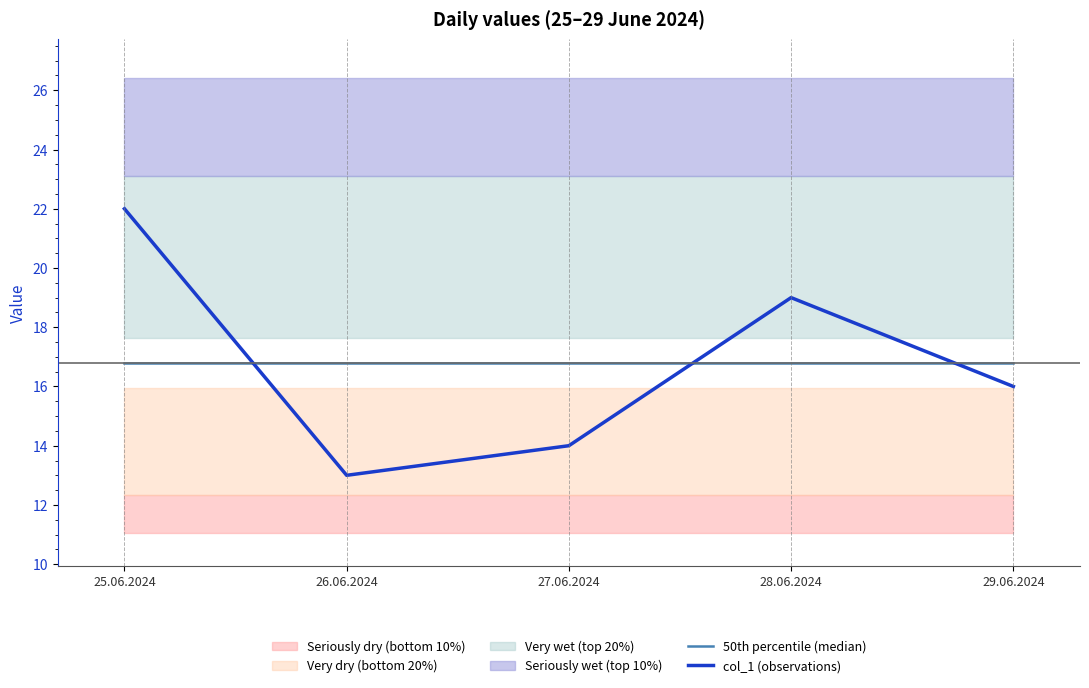

Reading right to left, list all the values displayed in this chart.

50th percentile (median): 29.06.2024=16.8	28.06.2024=16.8	27.06.2024=16.8	26.06.2024=16.8	25.06.2024=16.8
col_1 (observations): 29.06.2024=16.0	28.06.2024=19.0	27.06.2024=14.0	26.06.2024=13.0	25.06.2024=22.0